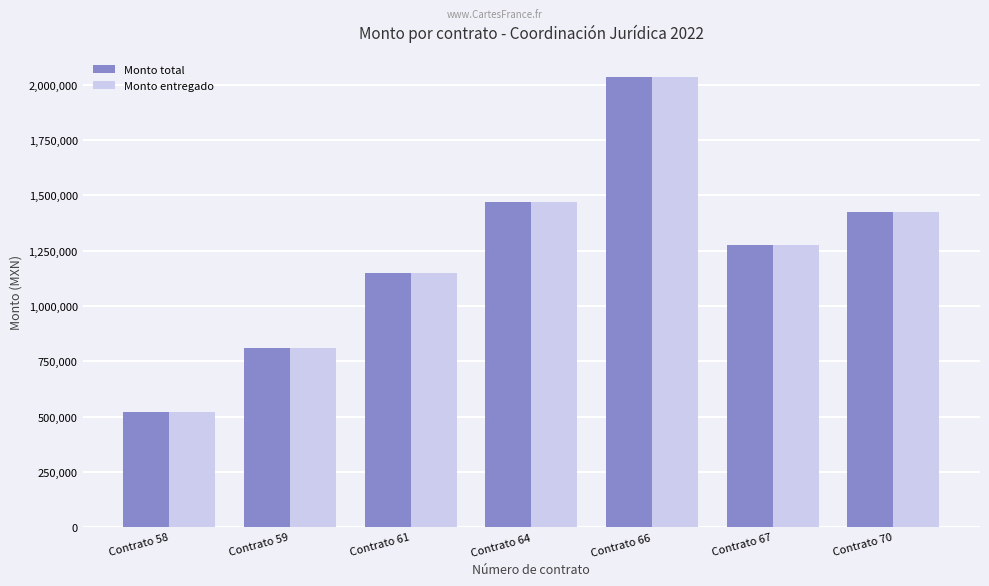

At which label does Monto total first exceed 1275725?

Contrato 64